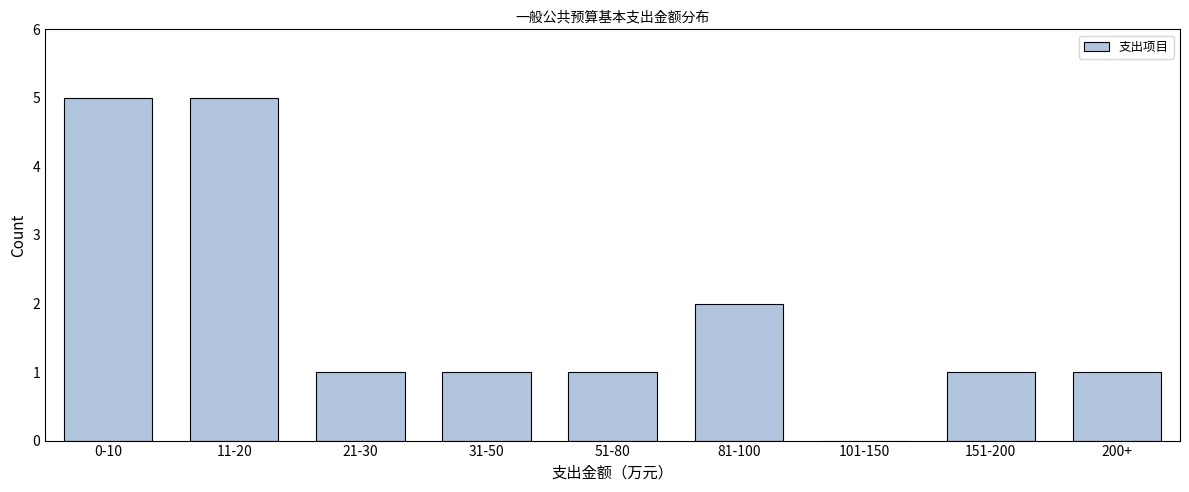

Reading right to left, extract all data points from this chart.

200+=1	151-200=1	101-150=0	81-100=2	51-80=1	31-50=1	21-30=1	11-20=5	0-10=5